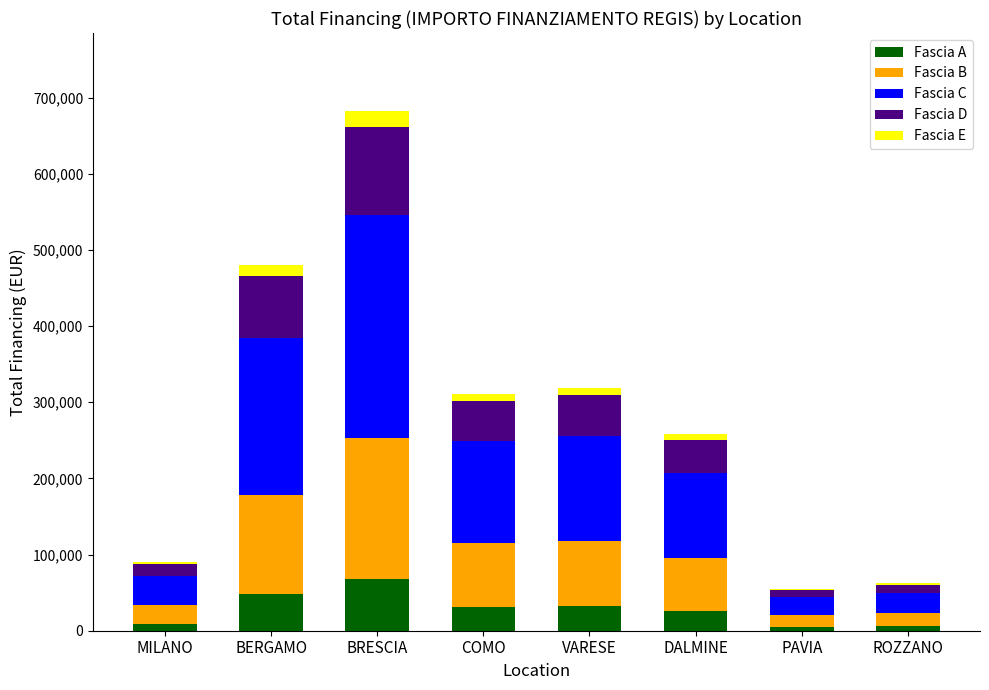

True or false: Fascia E has a value of 12611.8 at COMO.

False